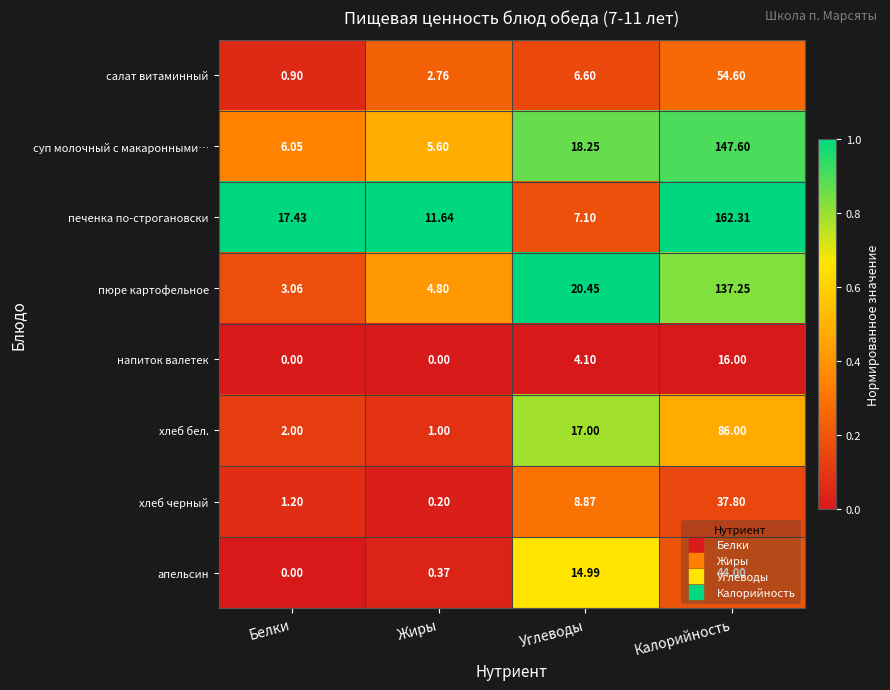

Which label corresponds to the largest value in the chart?

Калорийность